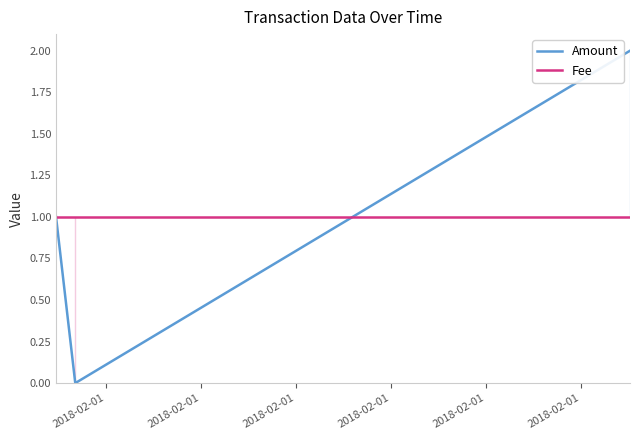

What is the value of the Amount point at the 1st from the left?

1